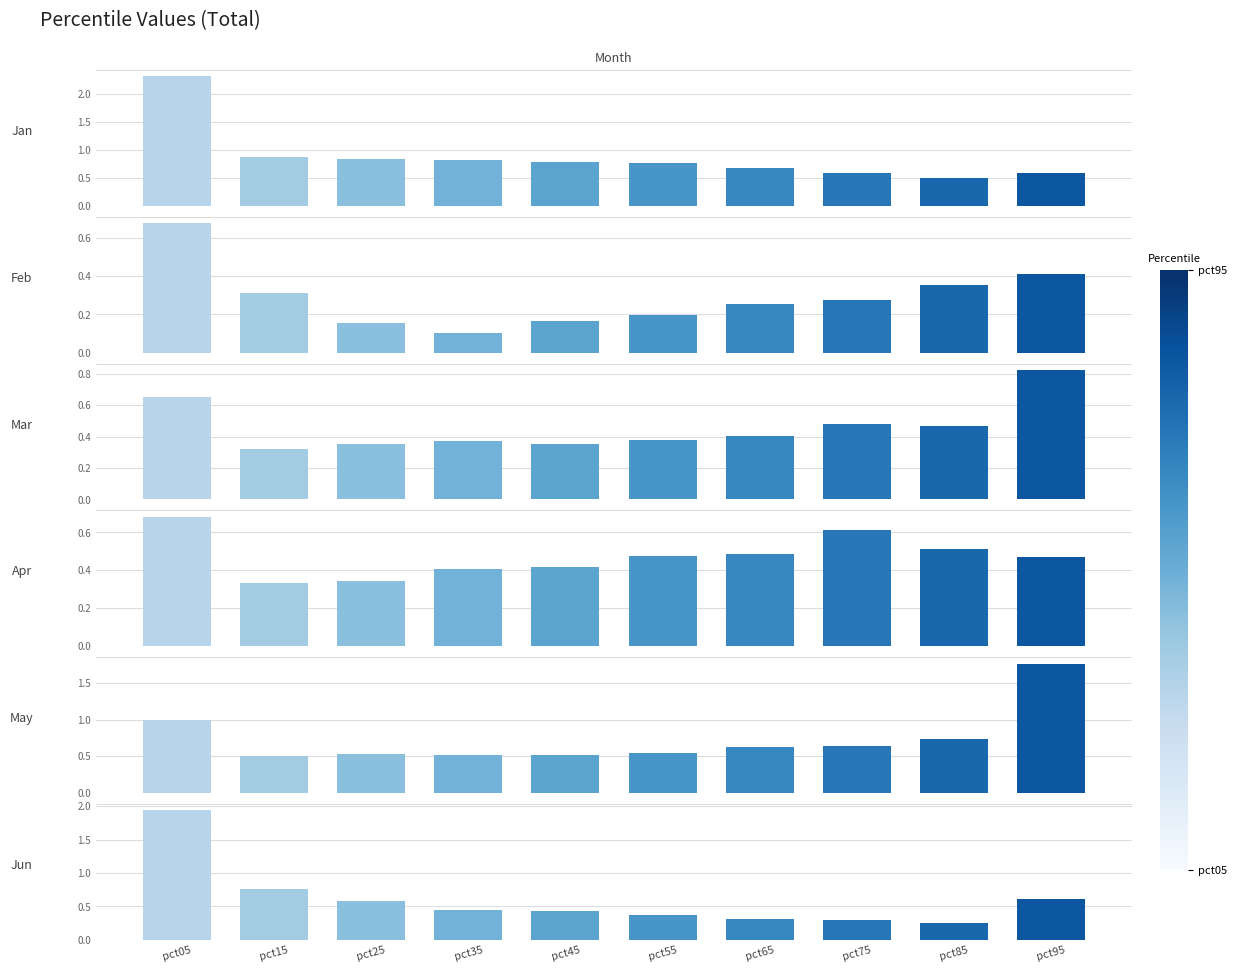

Does the chart contain stacked bars?

No